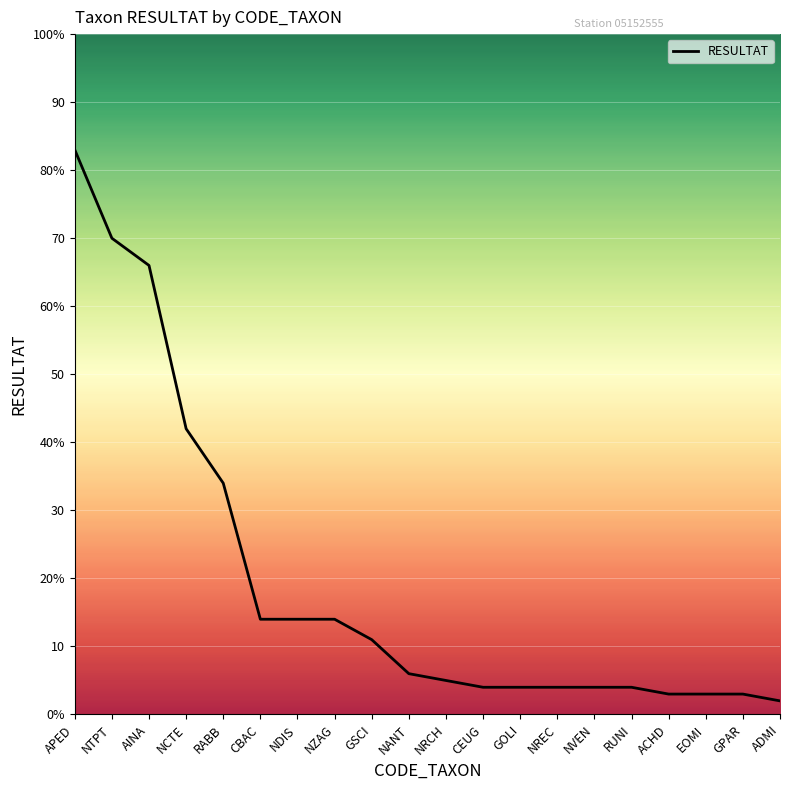

True or false: there are more than 2 points higher than both neighbors.

False